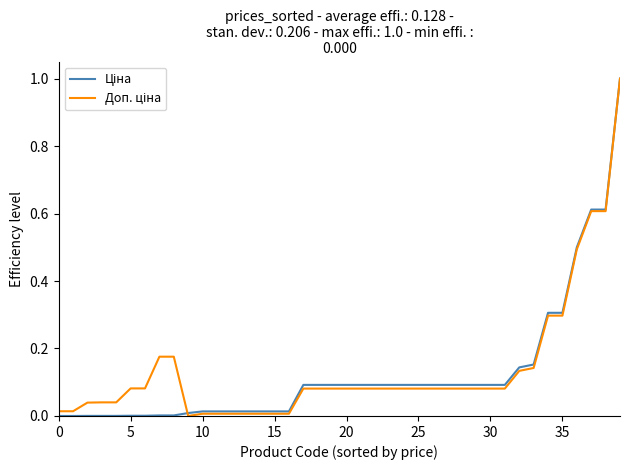

Count the number of categories in the chart.

40